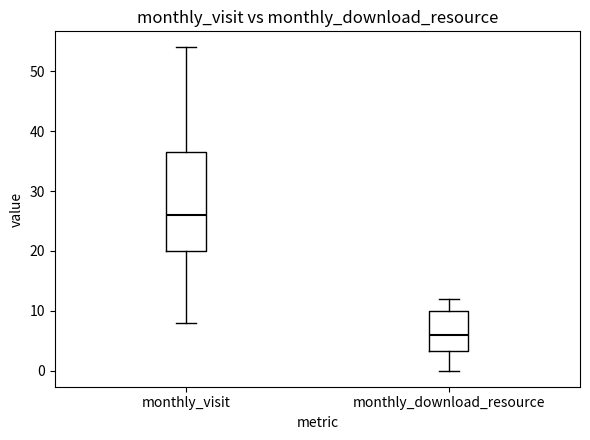

Reading left to right, transcribe this box plot: for each box, give where its median line is, the range the box spans, and where its two whiskers end, as read against the y-axis. The values are not printed on the chart, so give them approximately, as read against the axis.

monthly_visit: median 26, box 20 to 37, whiskers 8 to 54
monthly_download_resource: median 6, box 3 to 10, whiskers 0 to 12